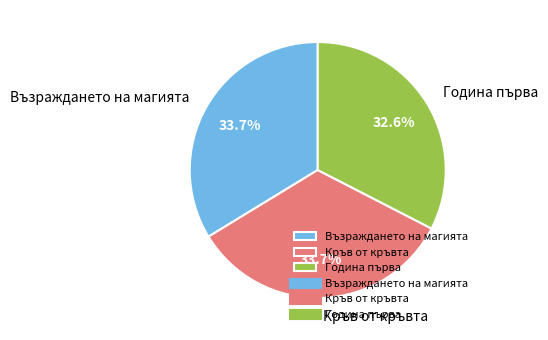

Does any single category account for the majority?

No